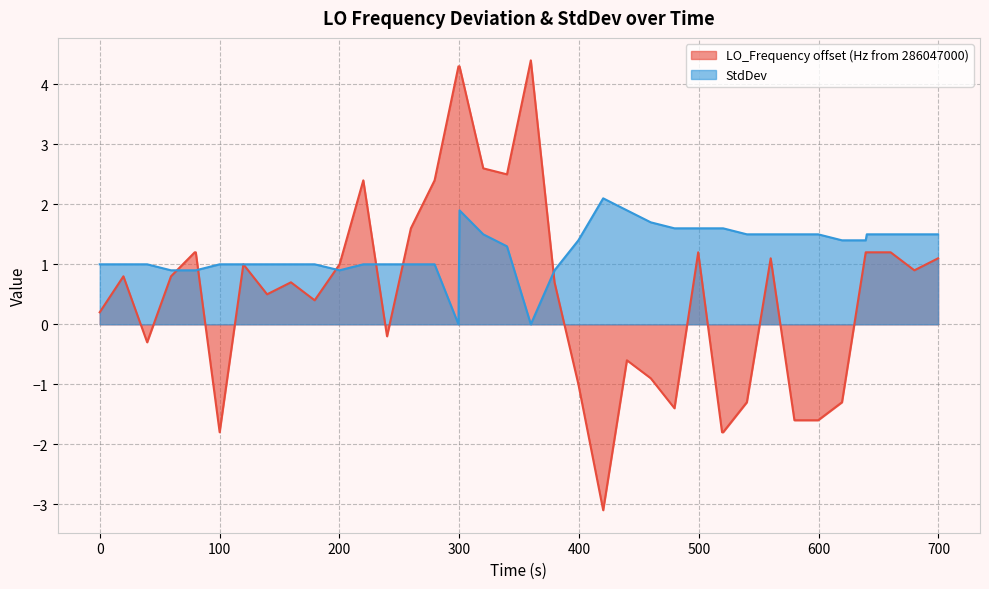

Which series has the largest total across all categories?

StdDev